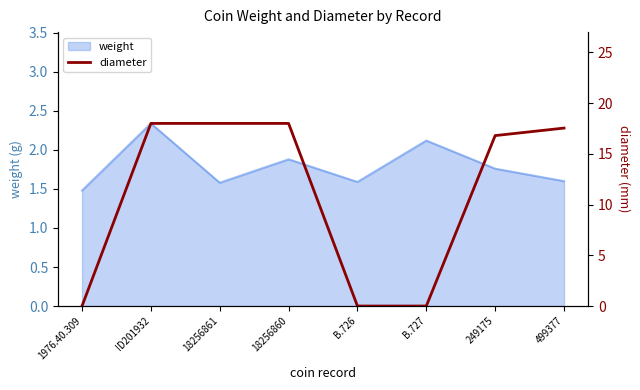

What position from the right is B.726?

4